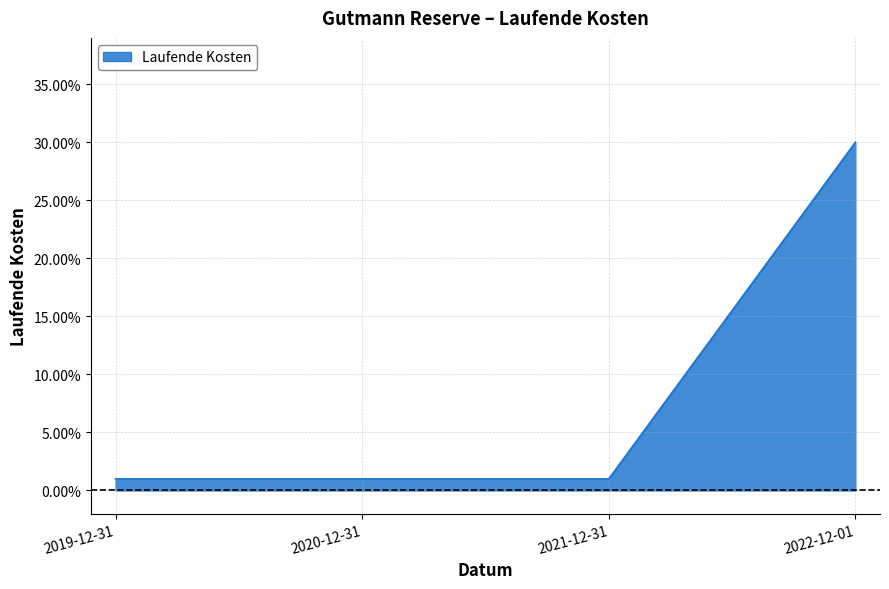

What is the label of the 2nd point from the left?

2020-12-31